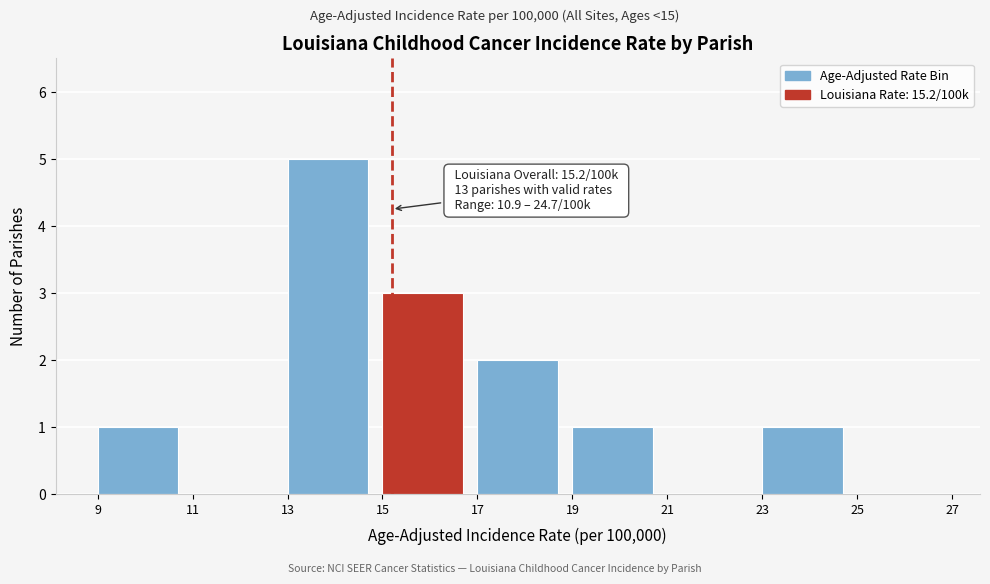

Which range on the x-axis has the tallest bar?

13 to 15